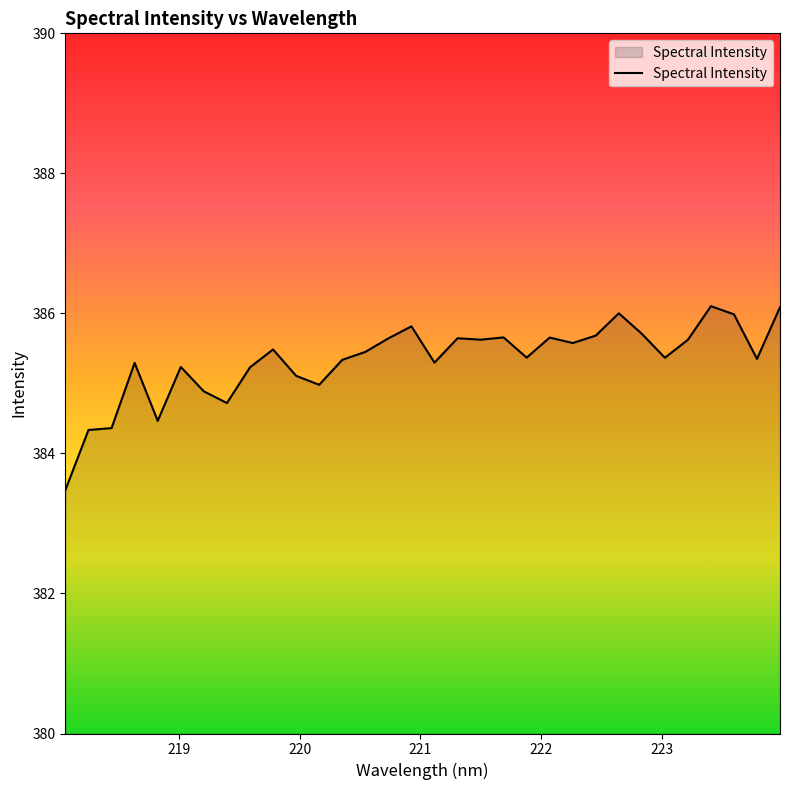

What is the sum of all values?

12330.6